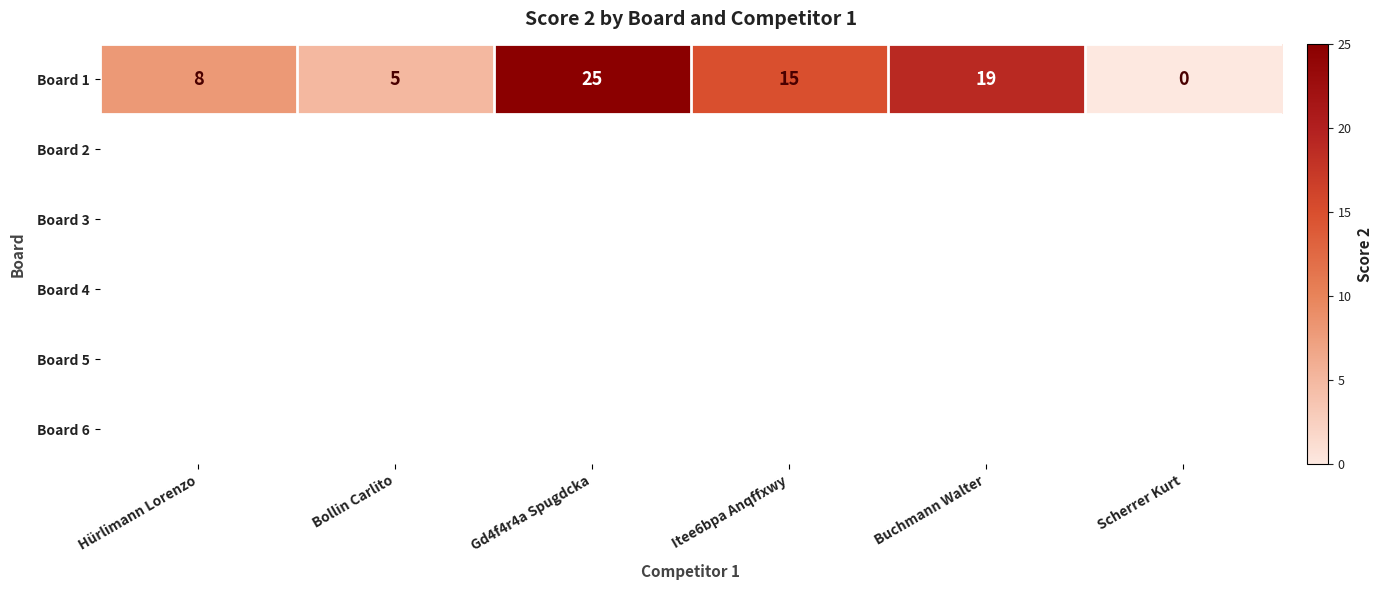

What is the sum of all Board 1 values?

72